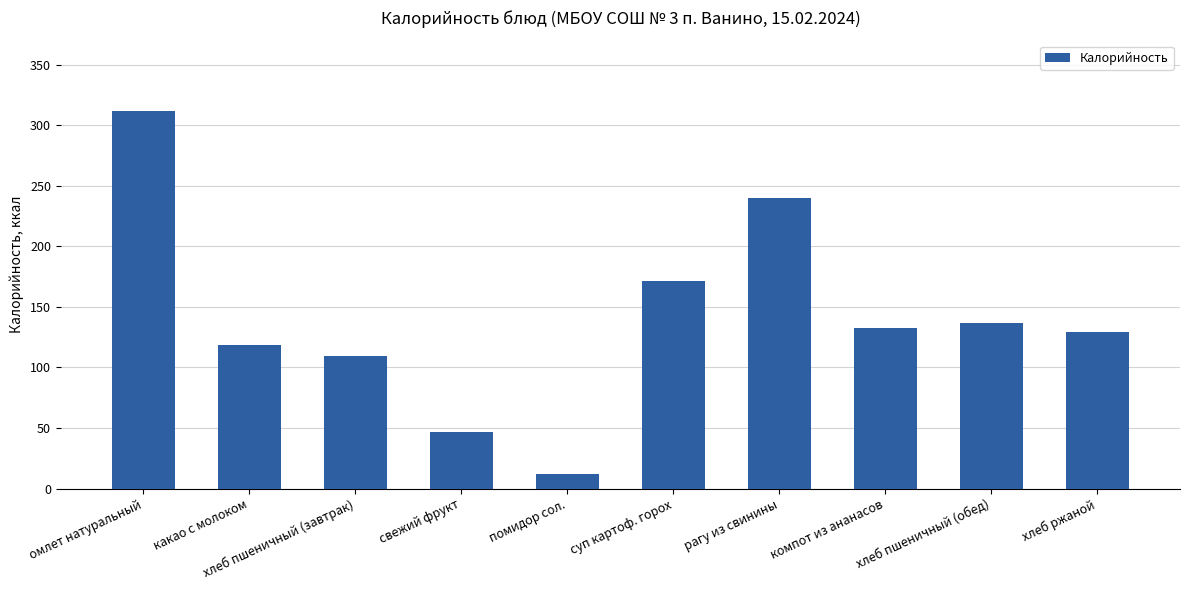

What is the value of the 9th bar from the left?

137.0